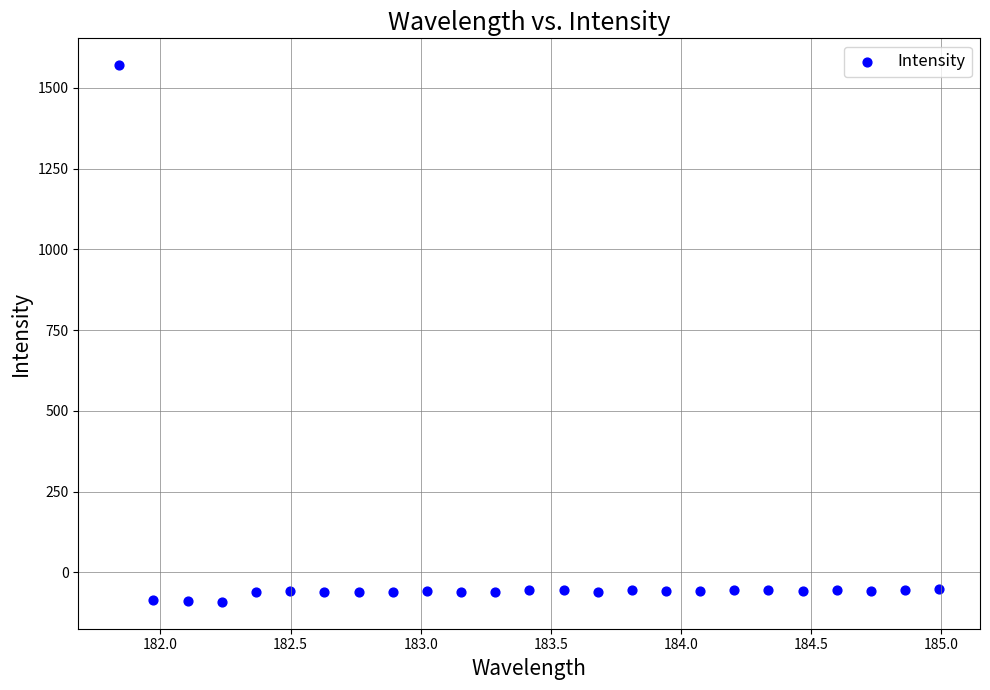

What is the range of Y values (max minus min)?

1661.6